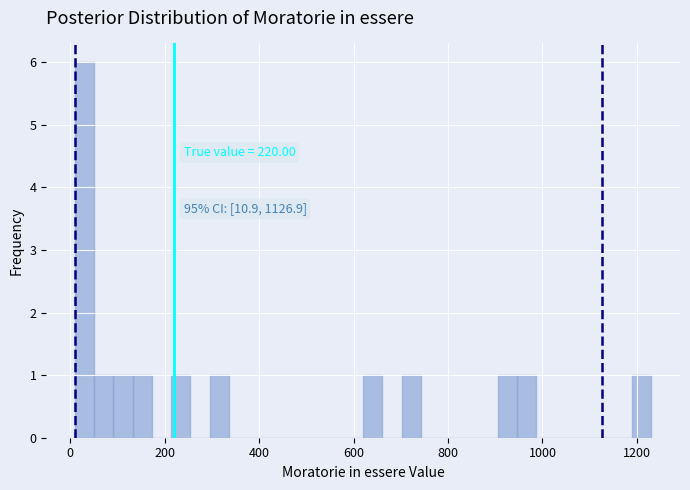

Read against the x-axis, roughly where is the centre of the tallest bar?

40